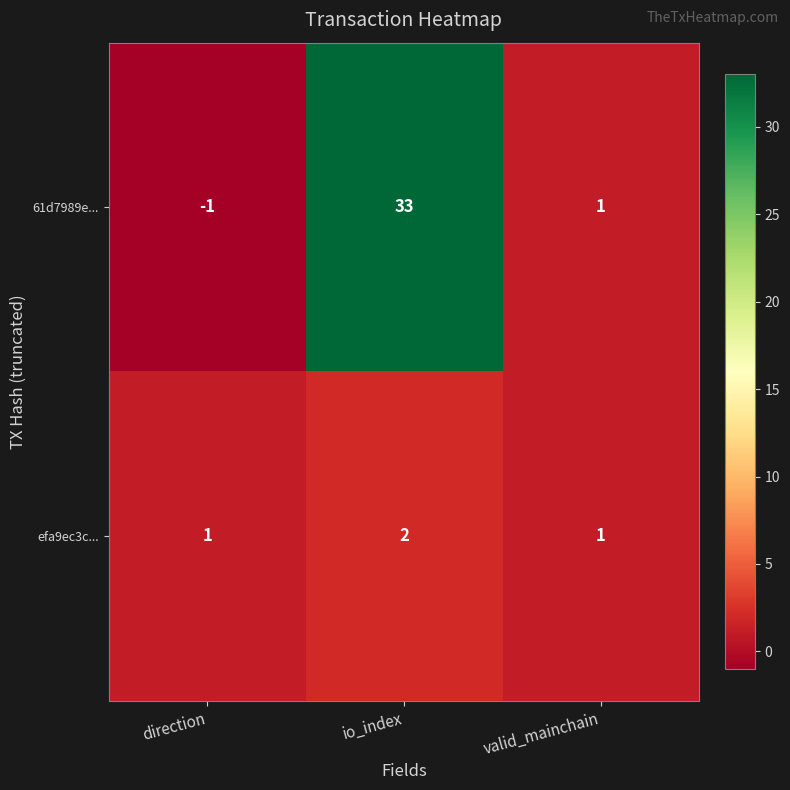

At how many categories does at least one series exceed 12?

1